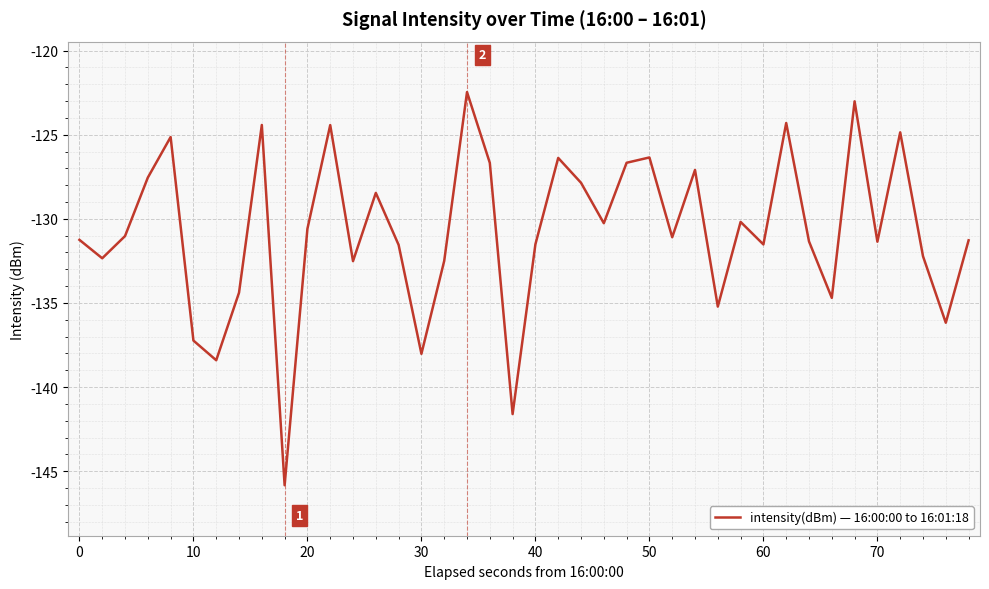

What is the difference between the maximum and minimum values?

23.4